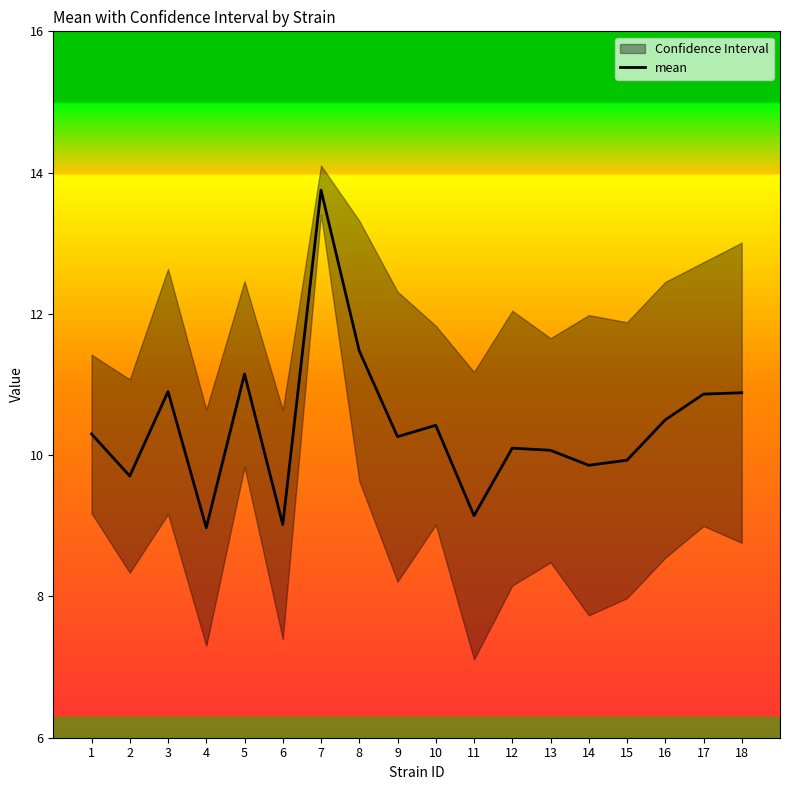

What is the average value?

10.4